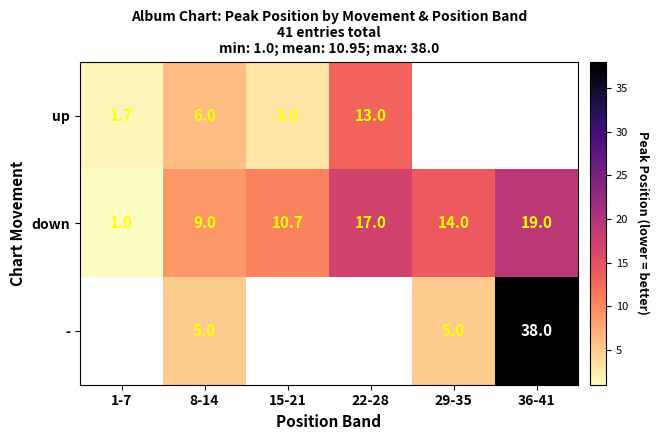

Is the value of up at 8-14 greater than the value of down at 22-28?

No